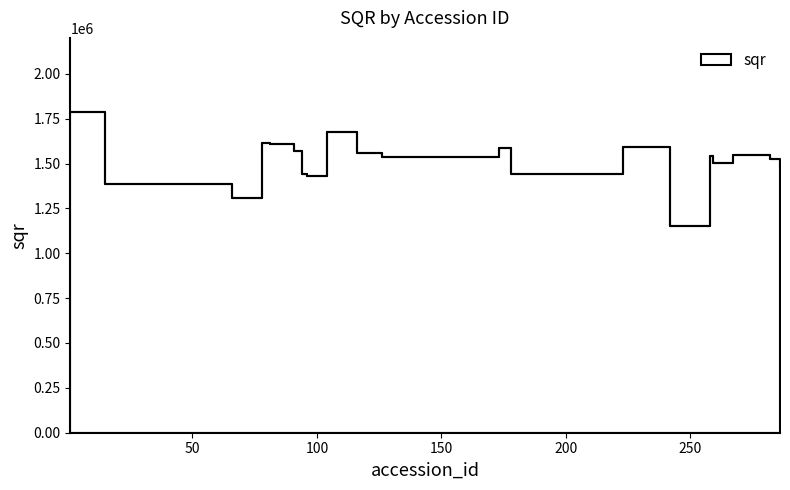

At which category does the data reach its first local valley?

66